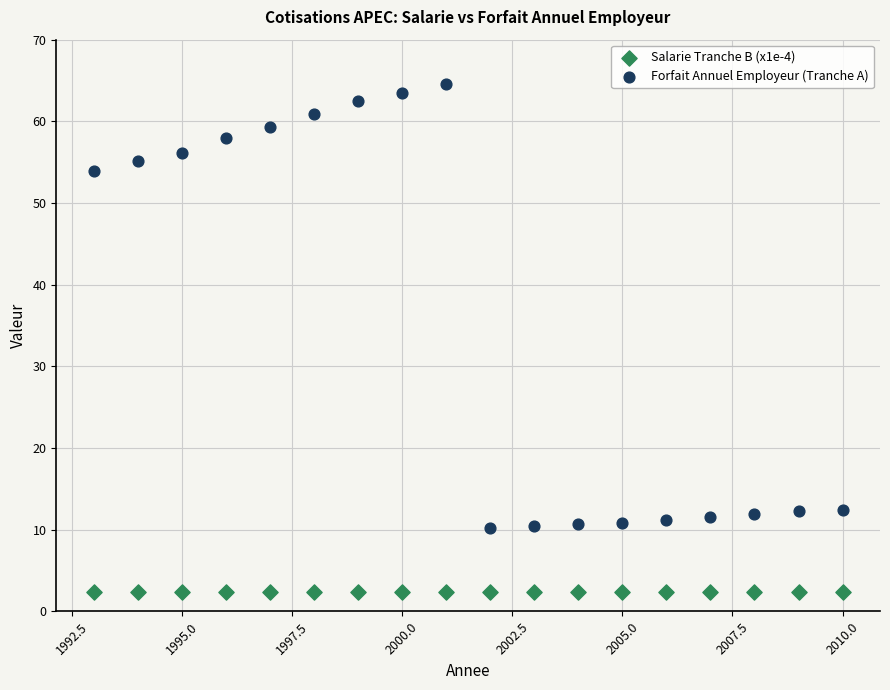

Which series contains the highest Y value?

Forfait Annuel Employeur (Tranche A)